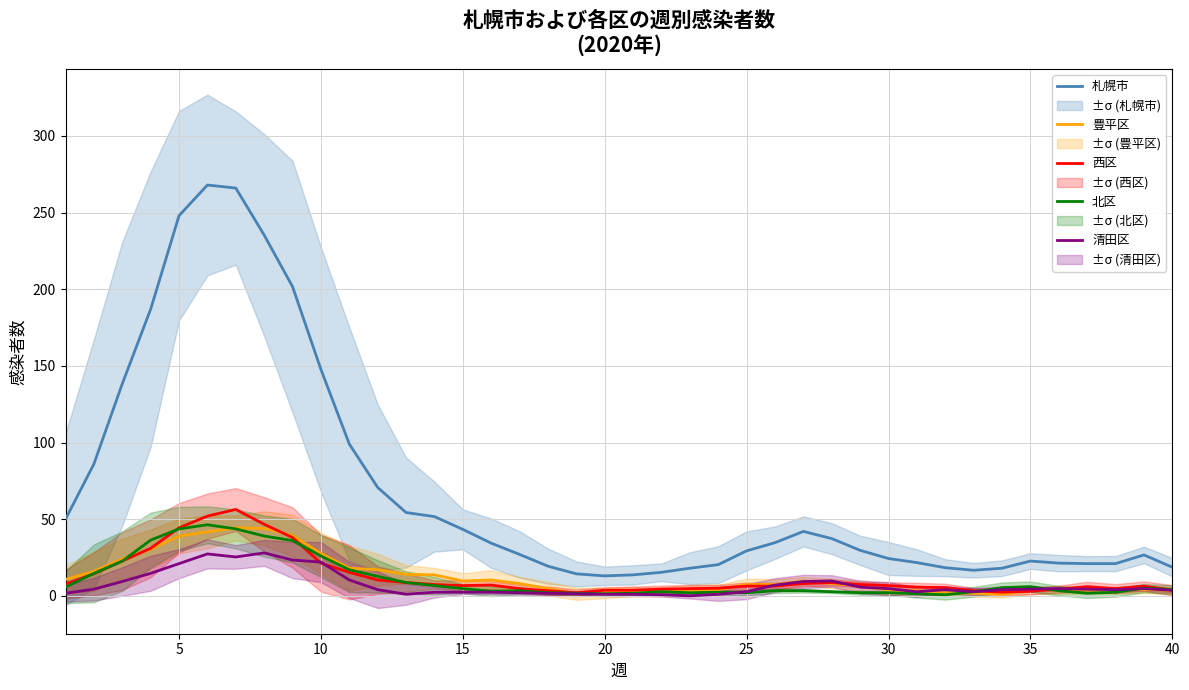

How many distinct data groups are displayed?

5